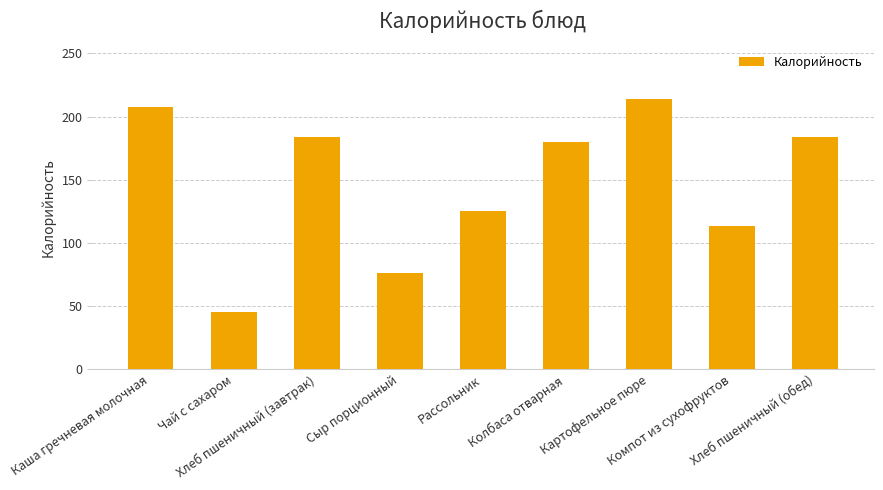

What is the sum of the values at Колбаса отварная and Хлеб пшеничный (обед)?

363.3